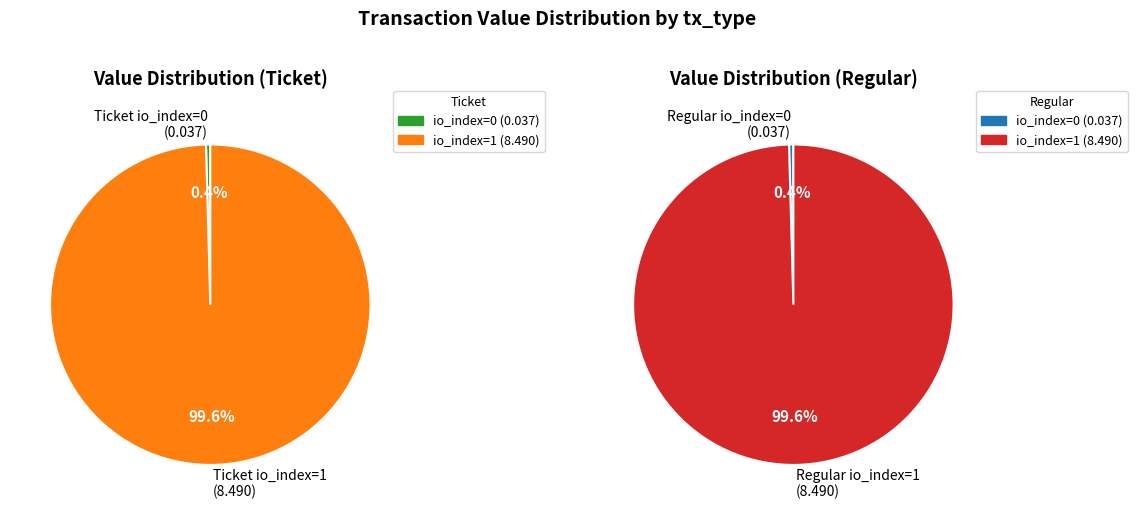

What percentage is the io_index 1 slice, to the nearest percent?

100%